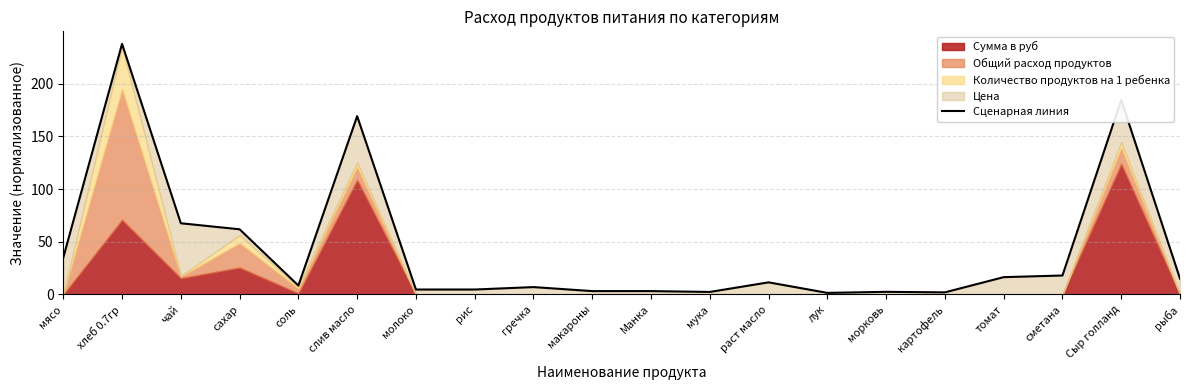

What is the smallest value displayed?

1.5